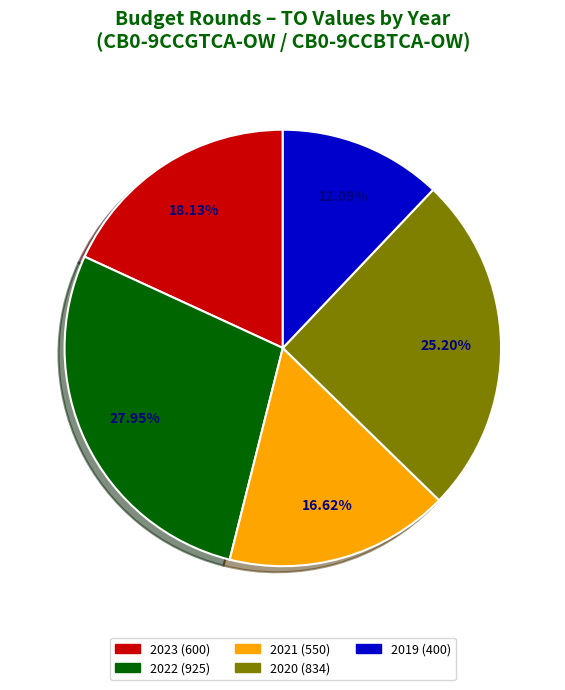

Does any single category account for the majority?

No